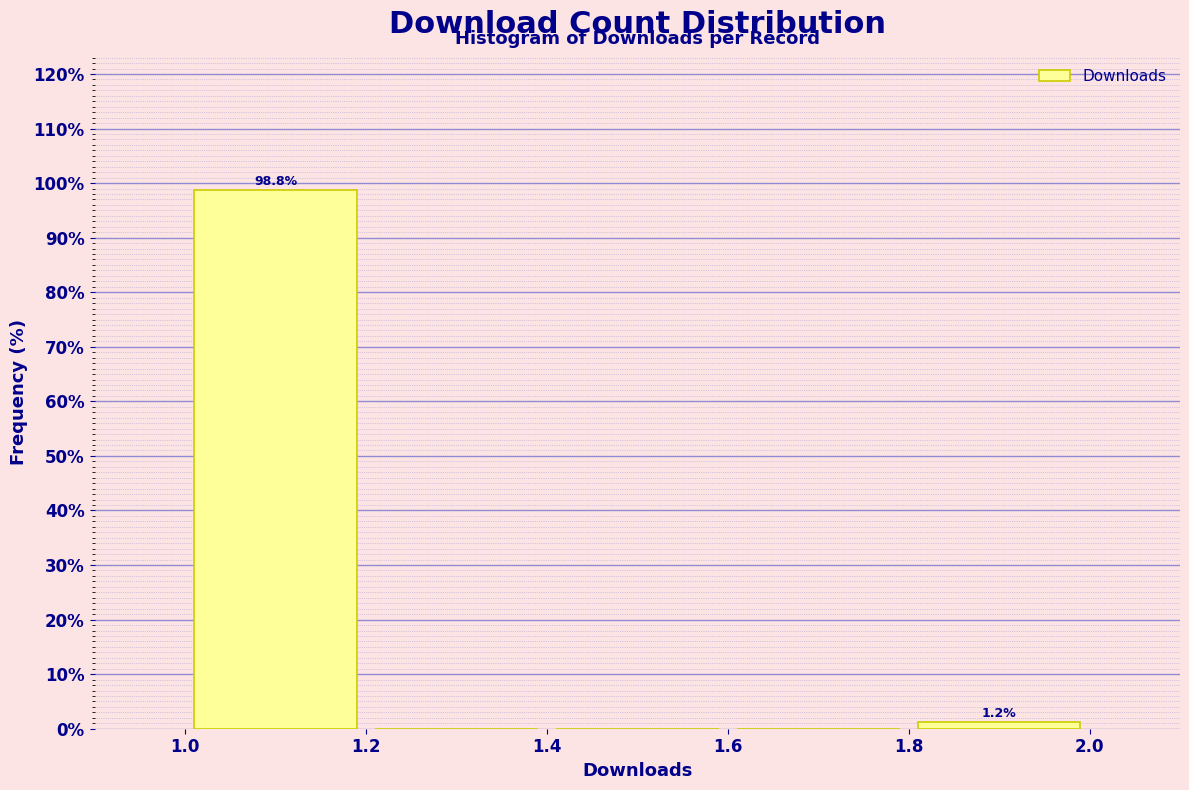

Over which range of the x-axis is the bar tallest?

1.0 to 1.2